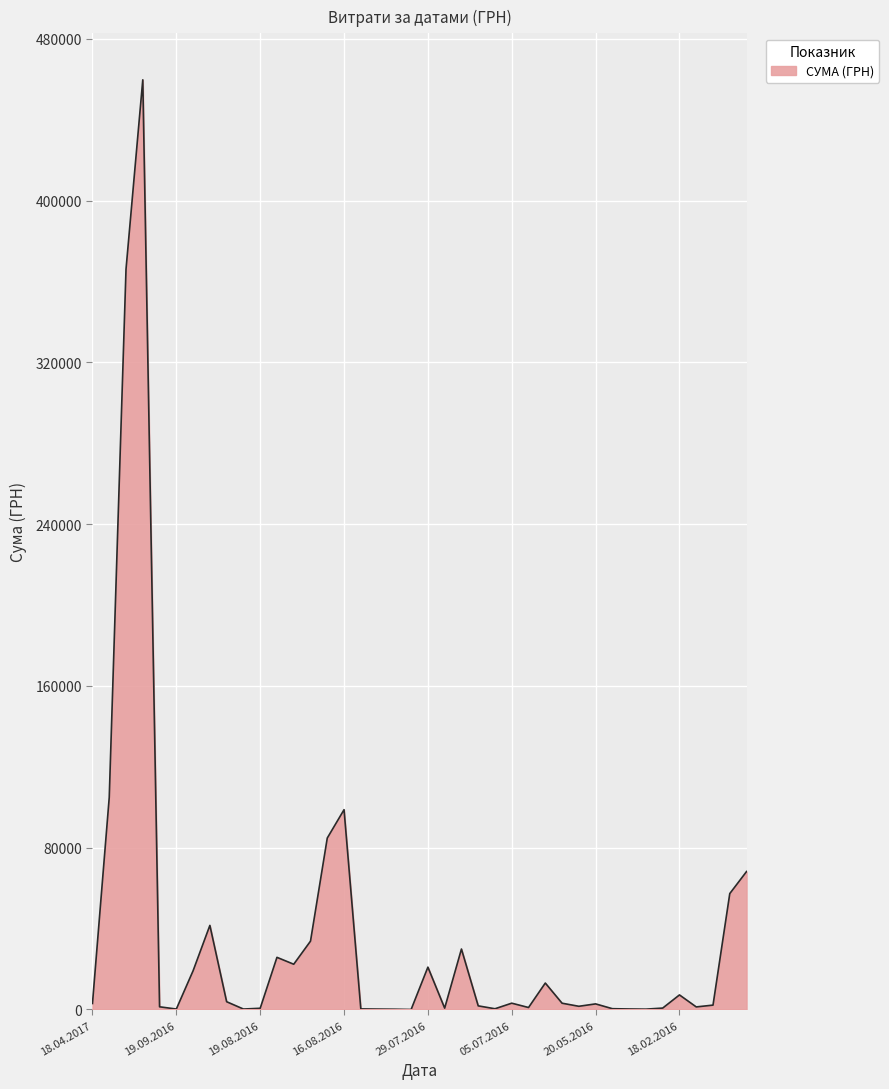

What is the greatest value displayed?

459692.9